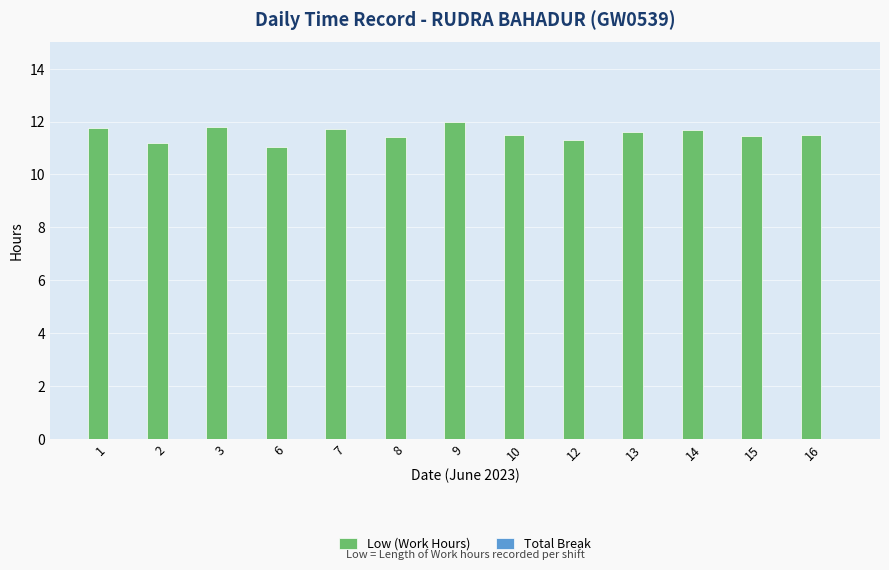

Does the chart contain stacked bars?

No